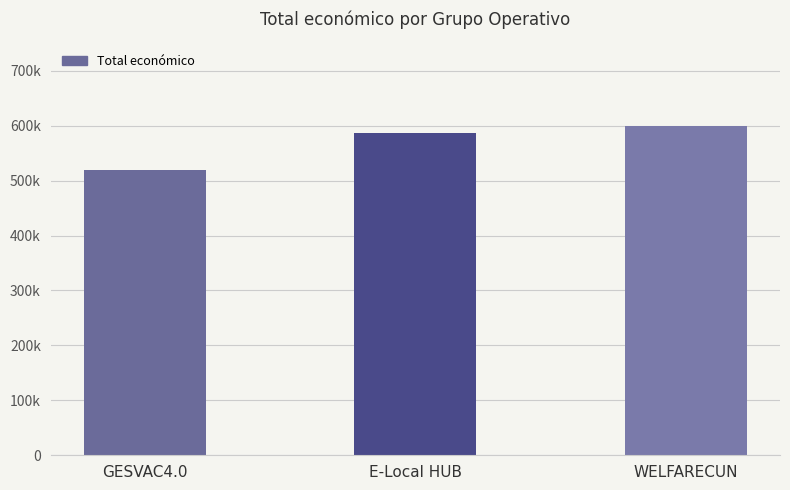

The chart shows a value of 598909 at WELFARECUN. True or false?

True